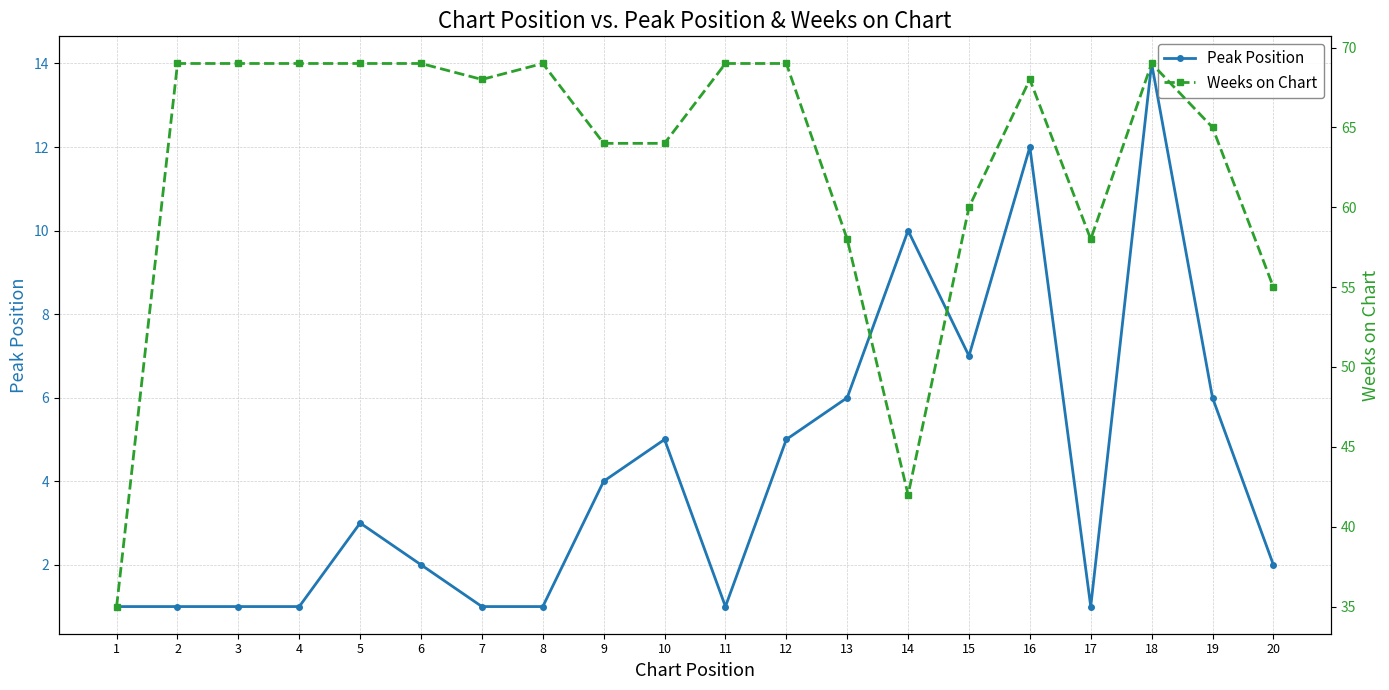

Is the value of Weeks on Chart at 7 greater than the value of Peak Position at 1?

Yes